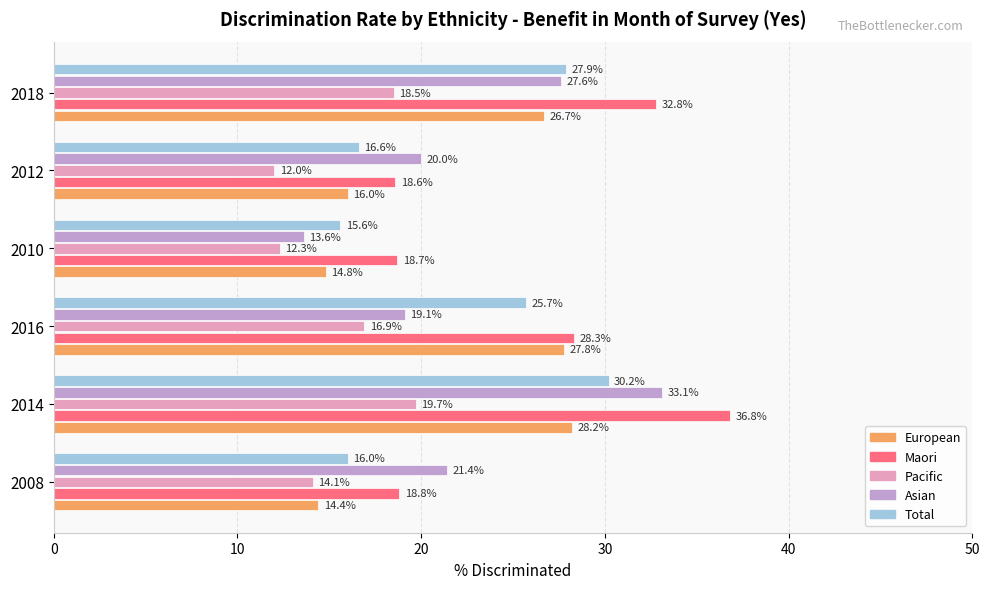

How many data points does each series have?

6